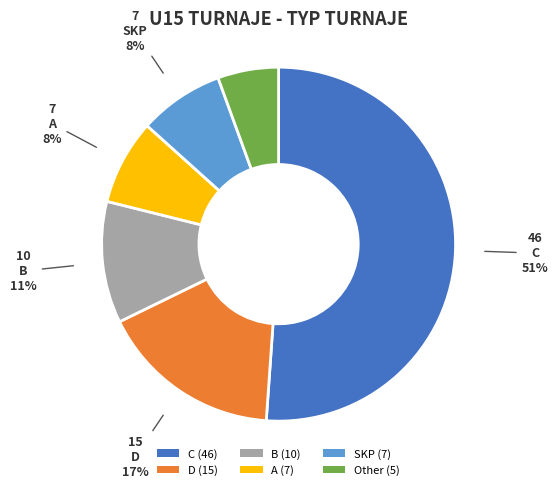

Approximately how many times larger is the value at C (46) compared to B (10)?

4.6